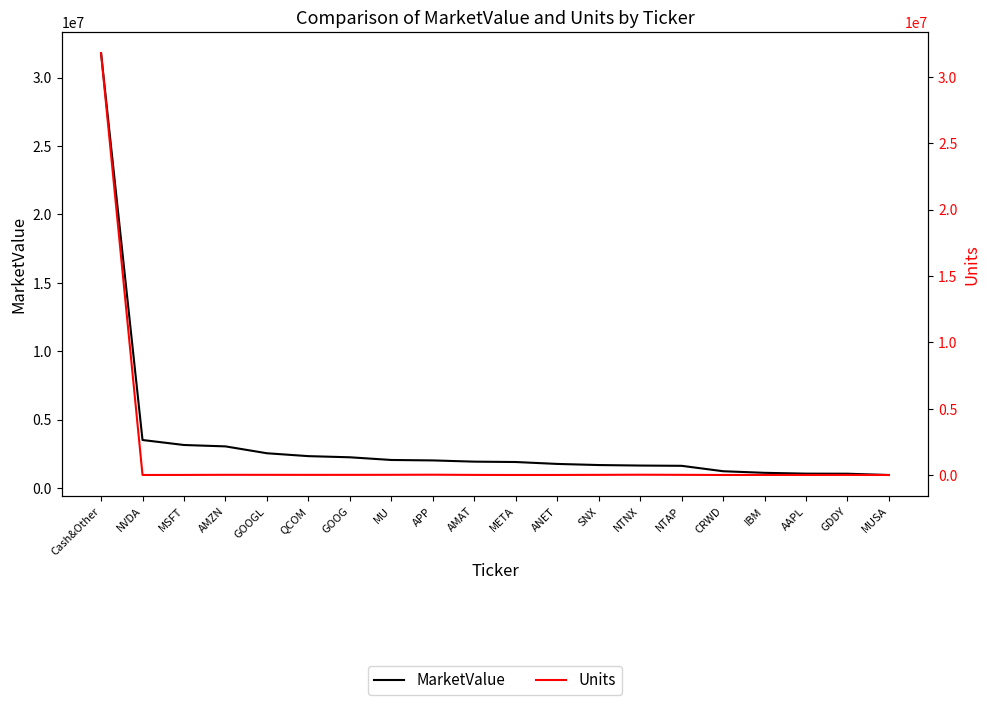

Which series has the largest range (max minus min)?

Units